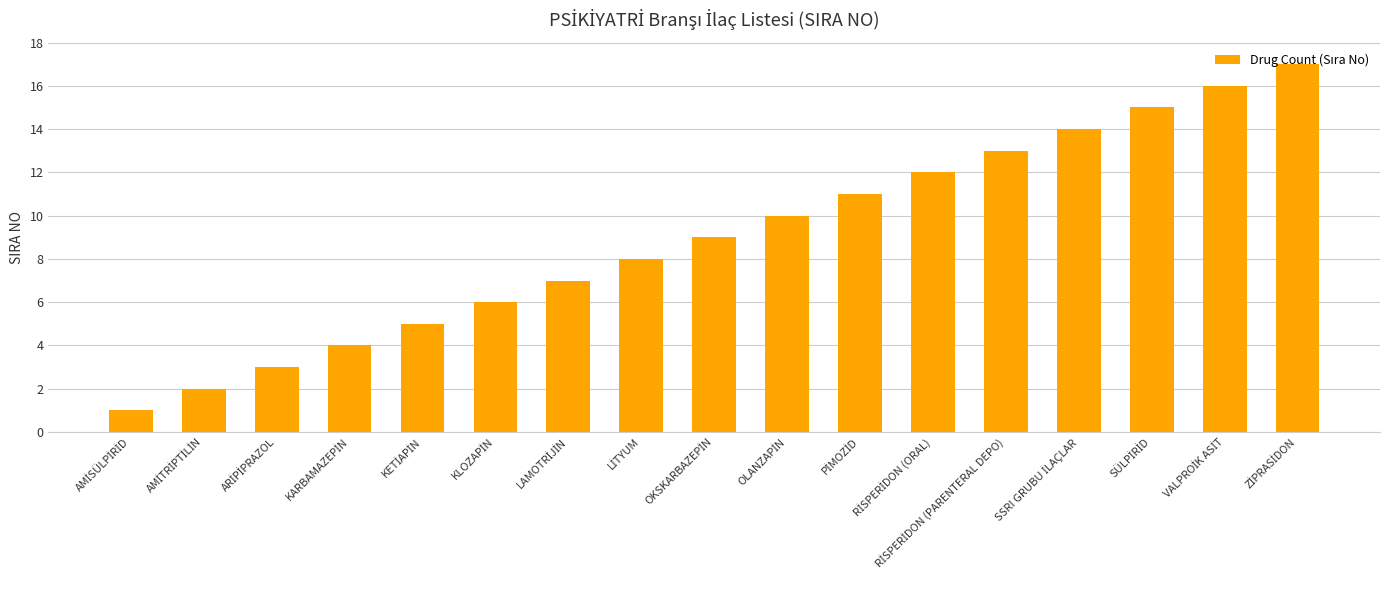

What is the difference between the maximum and minimum values?

16